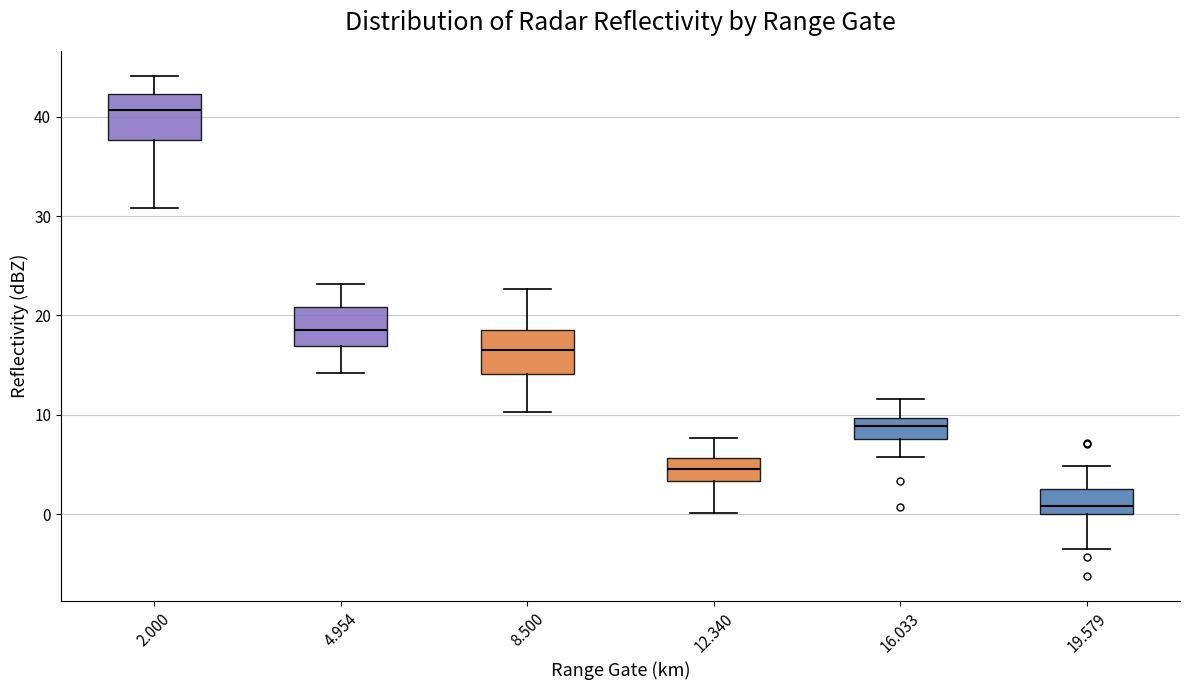

Reading left to right, transcribe this box plot: for each box, give where its median line is, the range the box spans, and where its two whiskers end, as read against the y-axis. The values are not printed on the chart, so give them approximately, as read against the axis.

2.000: median 41, box 38 to 42, whiskers 31 to 44
4.954: median 19, box 17 to 21, whiskers 14 to 23
8.500: median 17, box 14 to 19, whiskers 10 to 23
12.340: median 5, box 3 to 6, whiskers 0 to 8
16.033: median 9, box 8 to 10, whiskers 6 to 12
19.579: median 1, box 0 to 3, whiskers -3 to 5